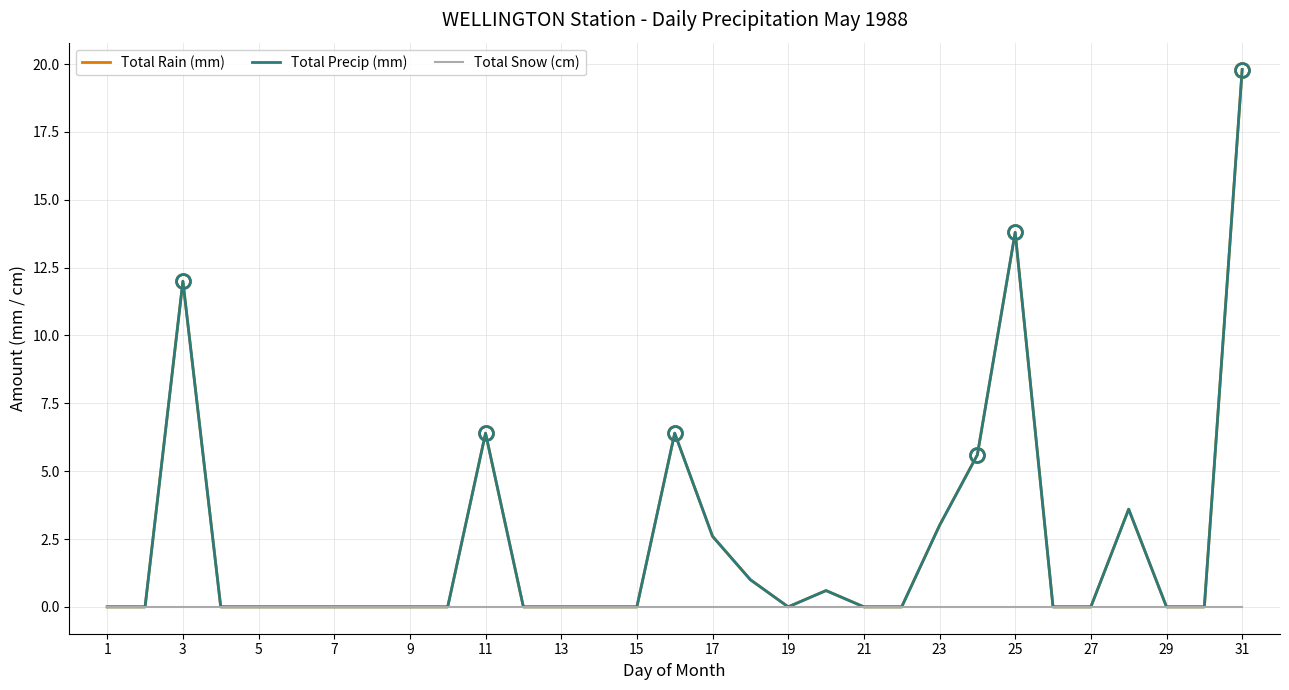

What is the difference between the maximum and second lowest values in the Total Precip (mm) series?

19.8